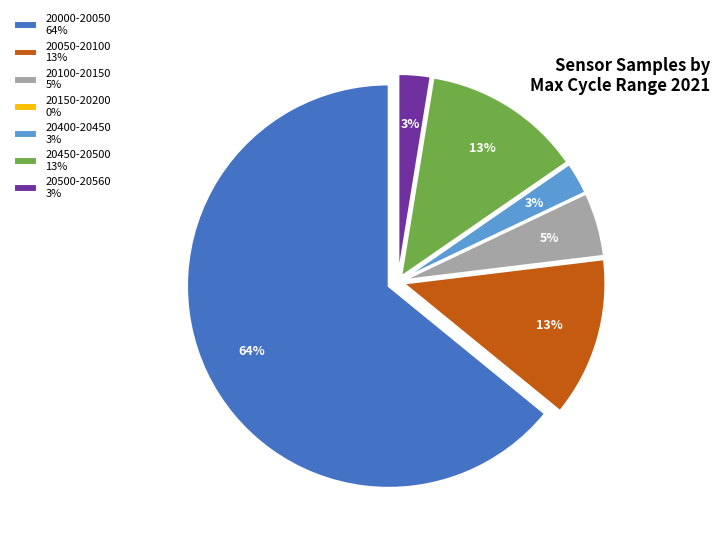

Between 20100-20150 5% and 20500-20560 3%, which is larger?

20100-20150 5%